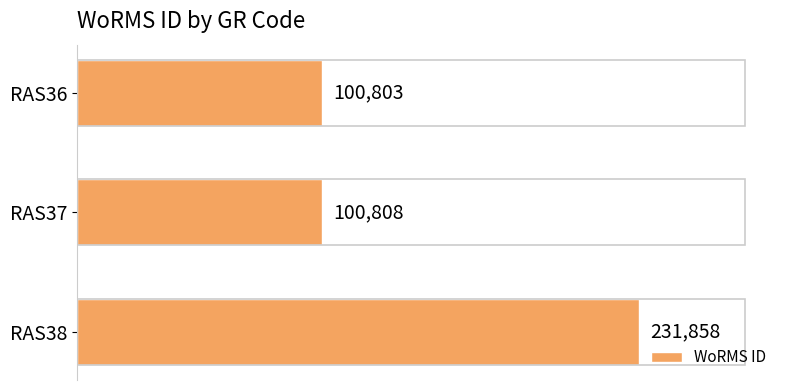

What is the maximum value shown in the chart?

231858